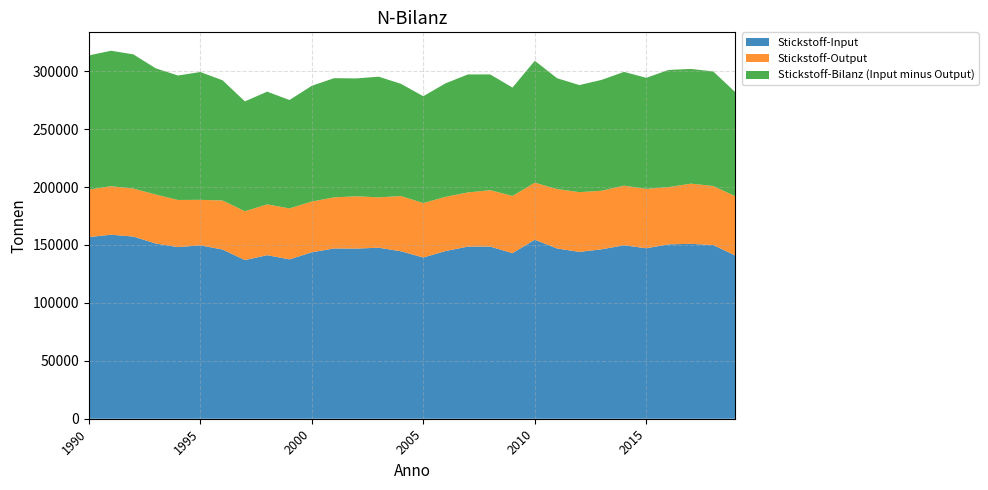

Reading left to right, transcribe all the data shown in this chart.

Stickstoff-Input: 1990=156820	1991=158847	1992=157268	1993=151270	1994=148152	1995=149661	1996=146082	1997=136984	1998=141184	1999=137574	2000=143711	2001=147003	2002=146894	2003=147648	2004=144556	2005=139217	2006=144779	2007=148613	2008=148625	2009=142944	2010=154520	2011=146972	2012=144025	2013=146281	2014=149718	2015=147160	2016=150555	2017=150994	2018=149925	2019=140875
Stickstoff-Output: 1990=40947	1991=41936	1992=41415	1993=42293	1994=40698	1995=39326	1996=42323	1997=42127	1998=43883	1999=43999	2000=43802	2001=44111	2002=45155	2003=43466	2004=47660	2005=47003	2006=46773	2007=46740	2008=48681	2009=49388	2010=49238	2011=51285	2012=51593	2013=50557	2014=51540	2015=51245	2016=49427	2017=51960	2018=51000	2019=51173
Stickstoff-Bilanz (Input minus Output): 1990=115874	1991=116910	1992=115854	1993=108977	1994=107454	1995=110336	1996=103759	1997=94857	1998=97301	1999=93576	2000=99909	2001=102892	2002=101739	2003=104182	2004=96896	2005=92214	2006=98007	2007=101873	2008=99944	2009=93557	2010=105282	2011=95687	2012=92432	2013=95724	2014=98178	2015=95915	2016=101127	2017=99034	2018=98924	2019=89702